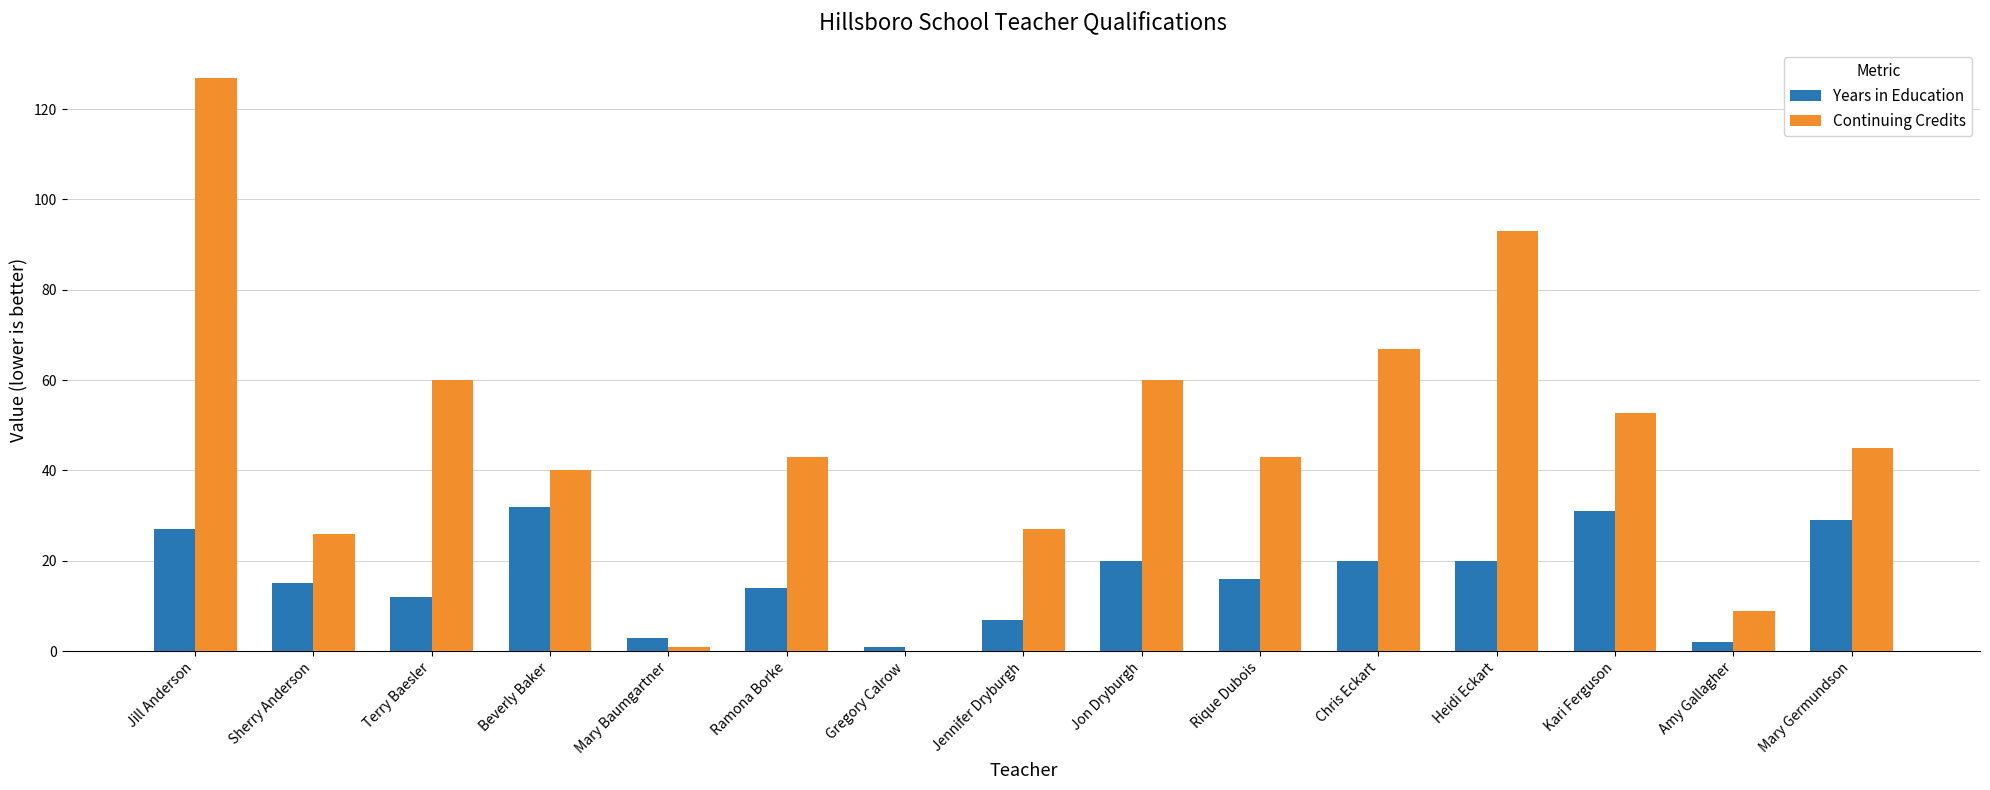

Which series changed the most between Jennifer Dryburgh and Jon Dryburgh?

Continuing Credits